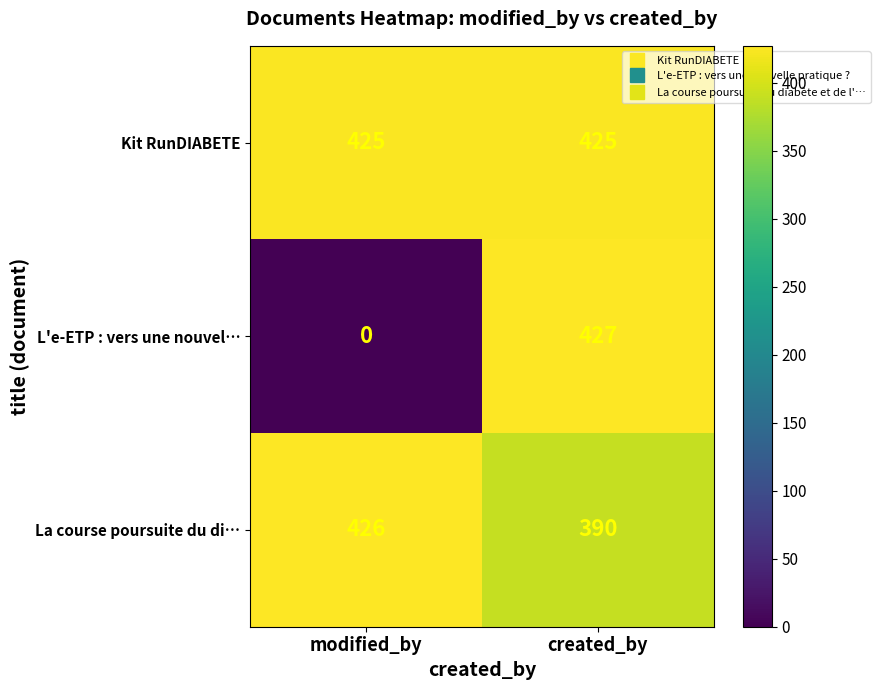

True or false: Kit RunDIABETE has a value of 253 at created_by.

False